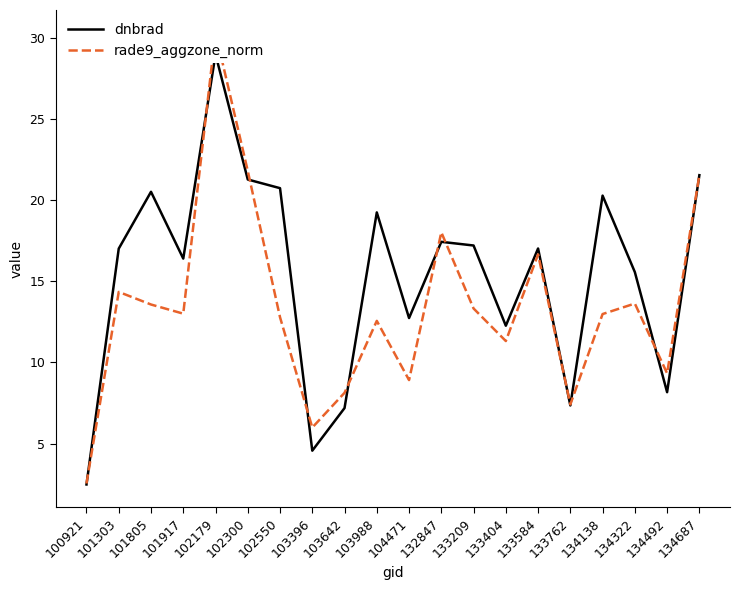

Where is the first local minimum for rade9_aggzone_norm?

101917